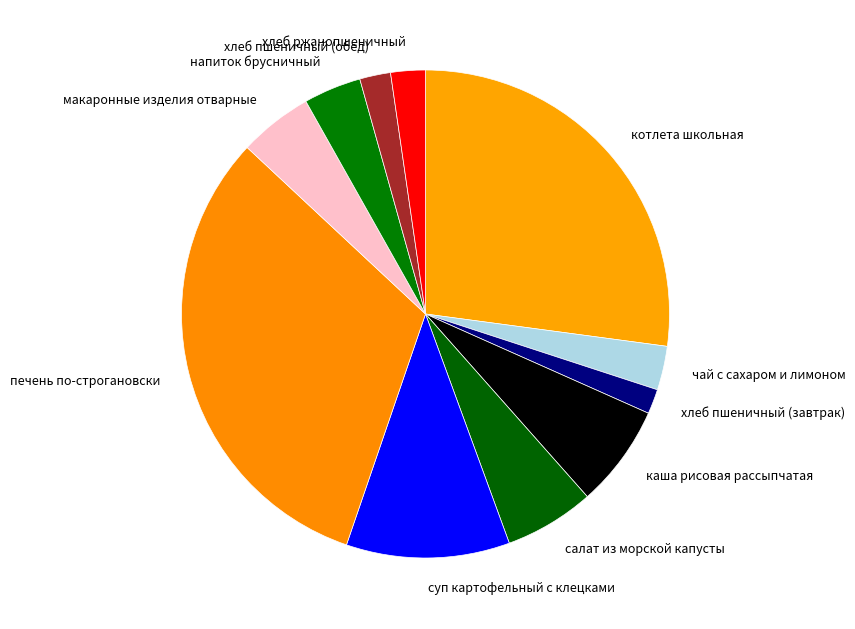

The хлеб ржанопшеничный slice represents 2% of the pie. True or false?

True